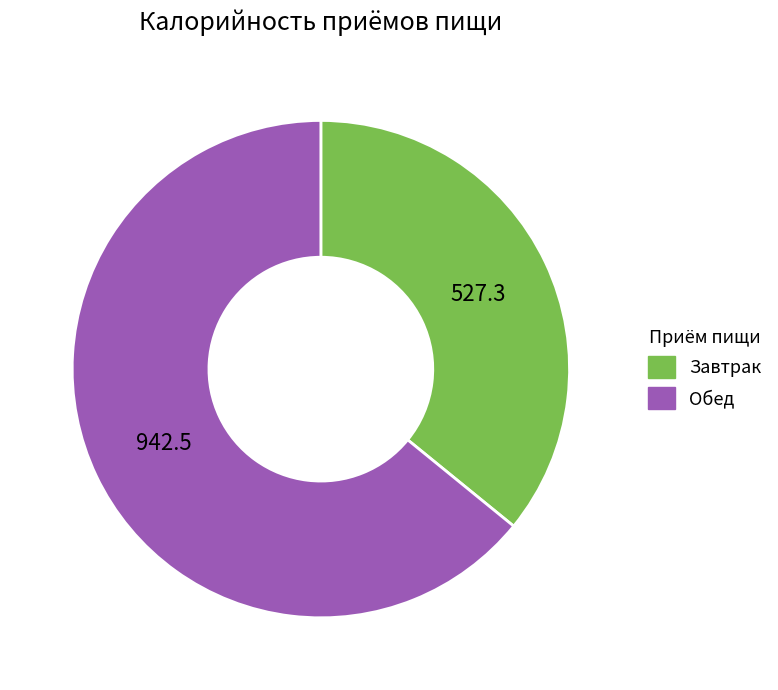

Which has a higher value, Завтрак or Обед?

Обед